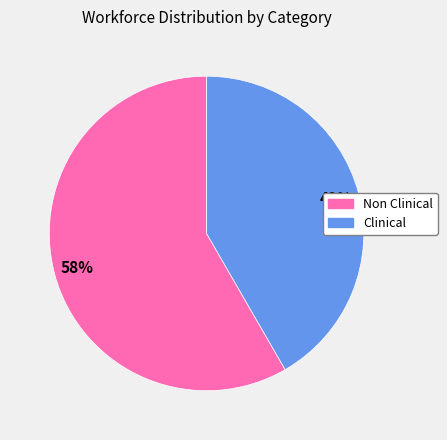

To the nearest percent, what is the combined percentage of Non Clinical and Clinical?

100%